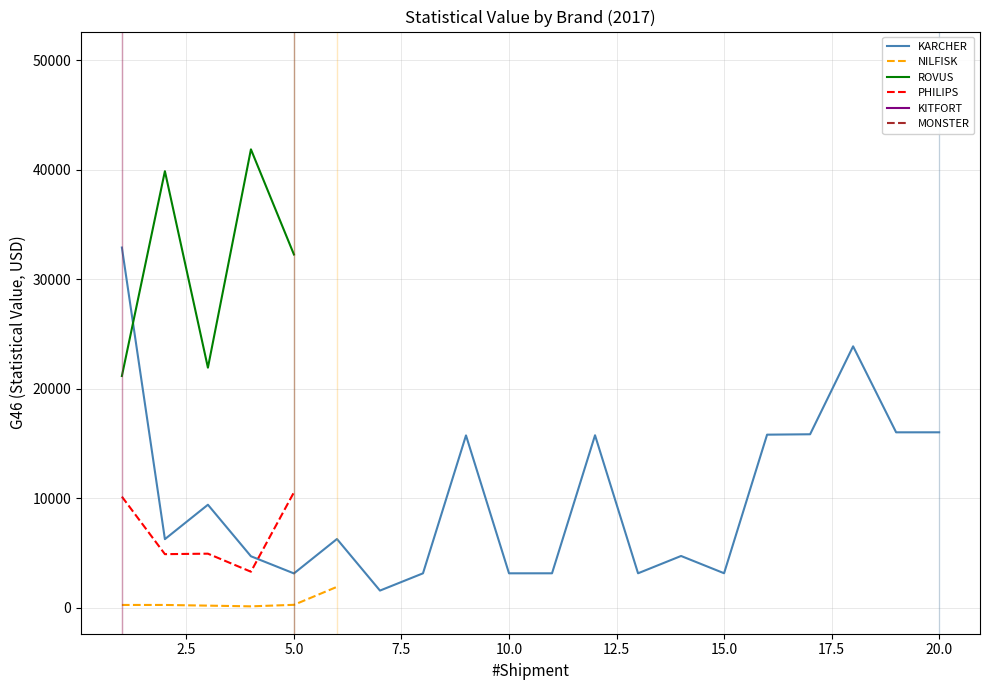

Which series has the largest total across all categories?

KARCHER